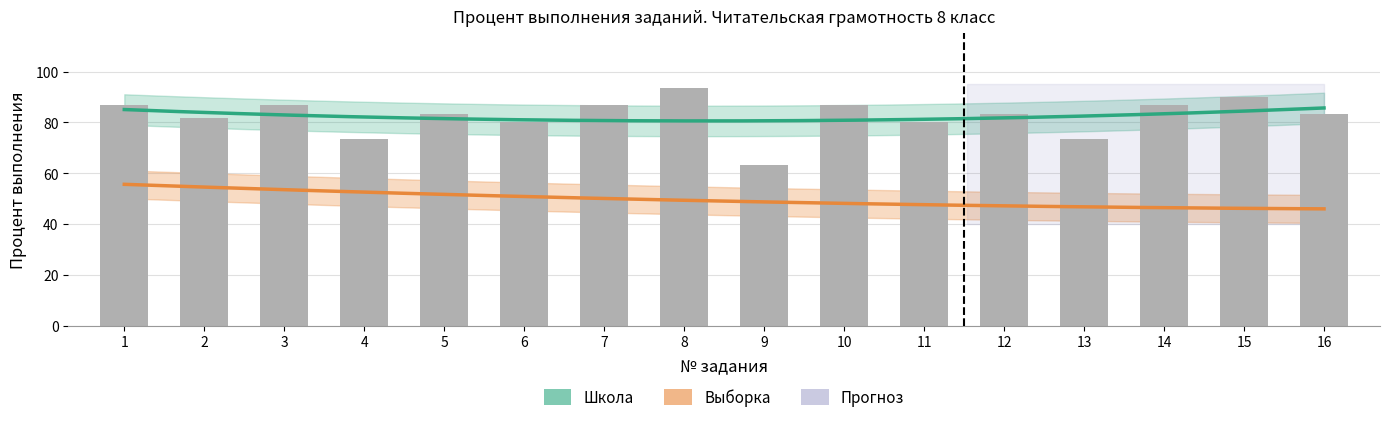

What is the sum of all values?

1318.3